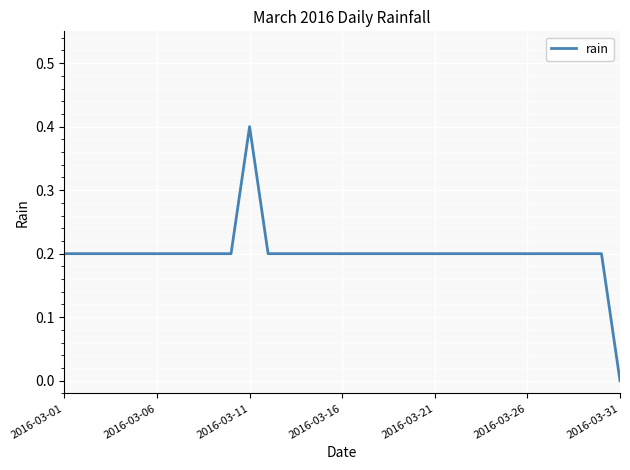

Reading left to right, list all the values displayed in this chart.

0.2	0.2	0.2	0.2	0.2	0.2	0.2	0.2	0.2	0.2	0.4	0.2	0.2	0.2	0.2	0.2	0.2	0.2	0.2	0.2	0.2	0.2	0.2	0.2	0.2	0.2	0.2	0.2	0.2	0.2	0.0